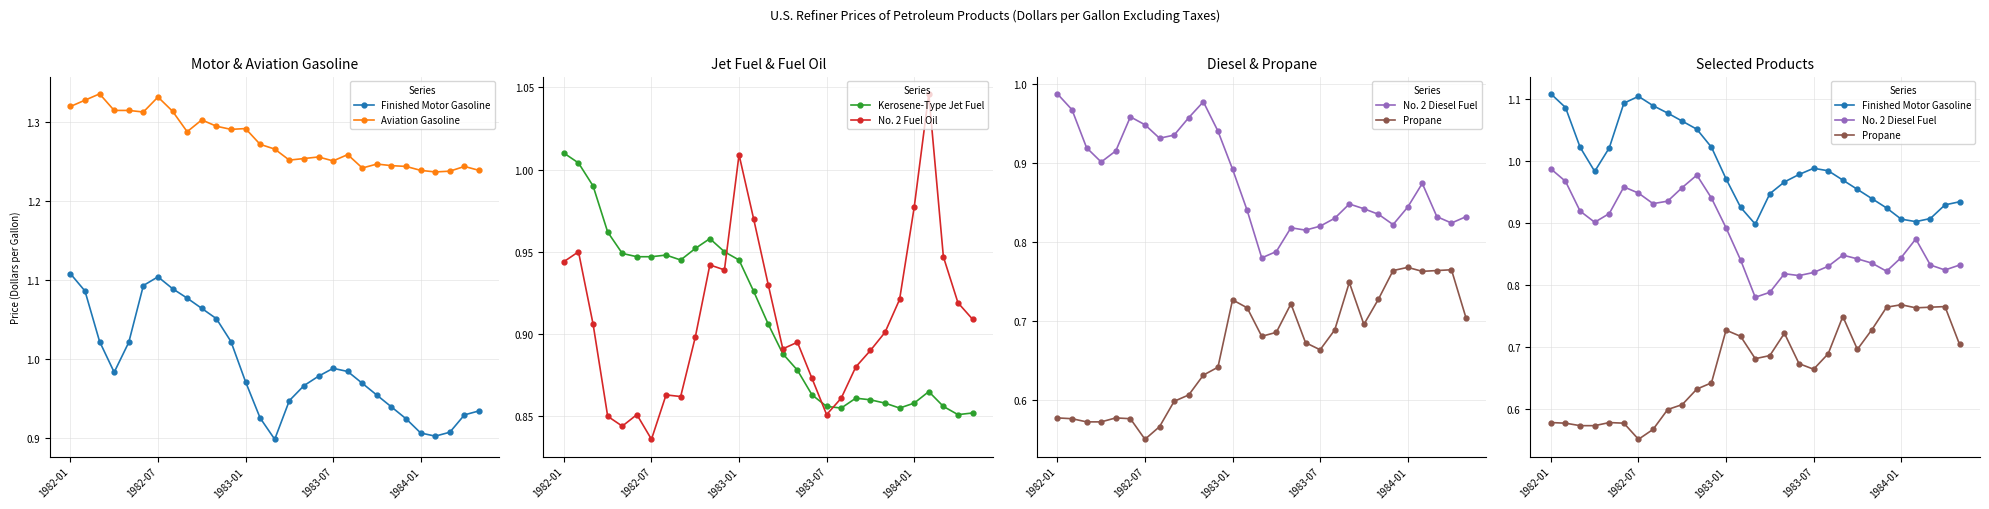

Count the Propane values in the range 0 to 1.

29